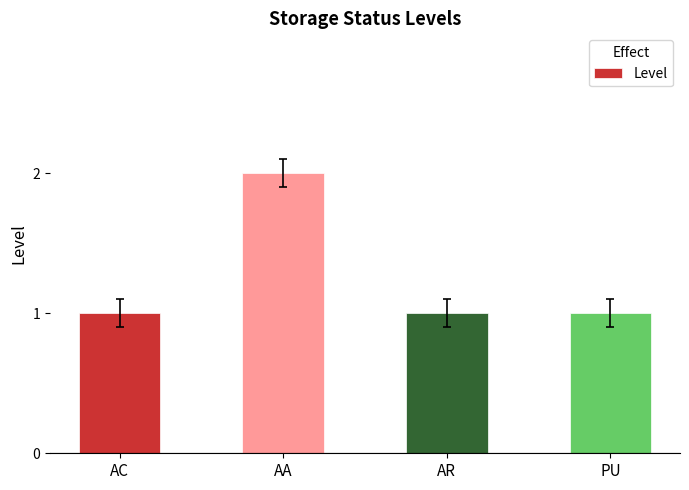

Approximately how many times larger is the value at PU compared to AA?

0.5